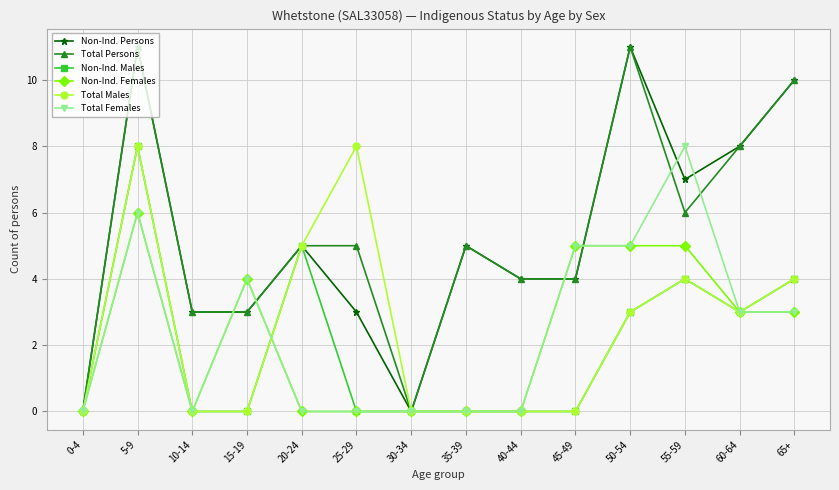

What are all the series names shown in the legend?

Non-Ind. Persons, Total Persons, Non-Ind. Males, Non-Ind. Females, Total Males, Total Females